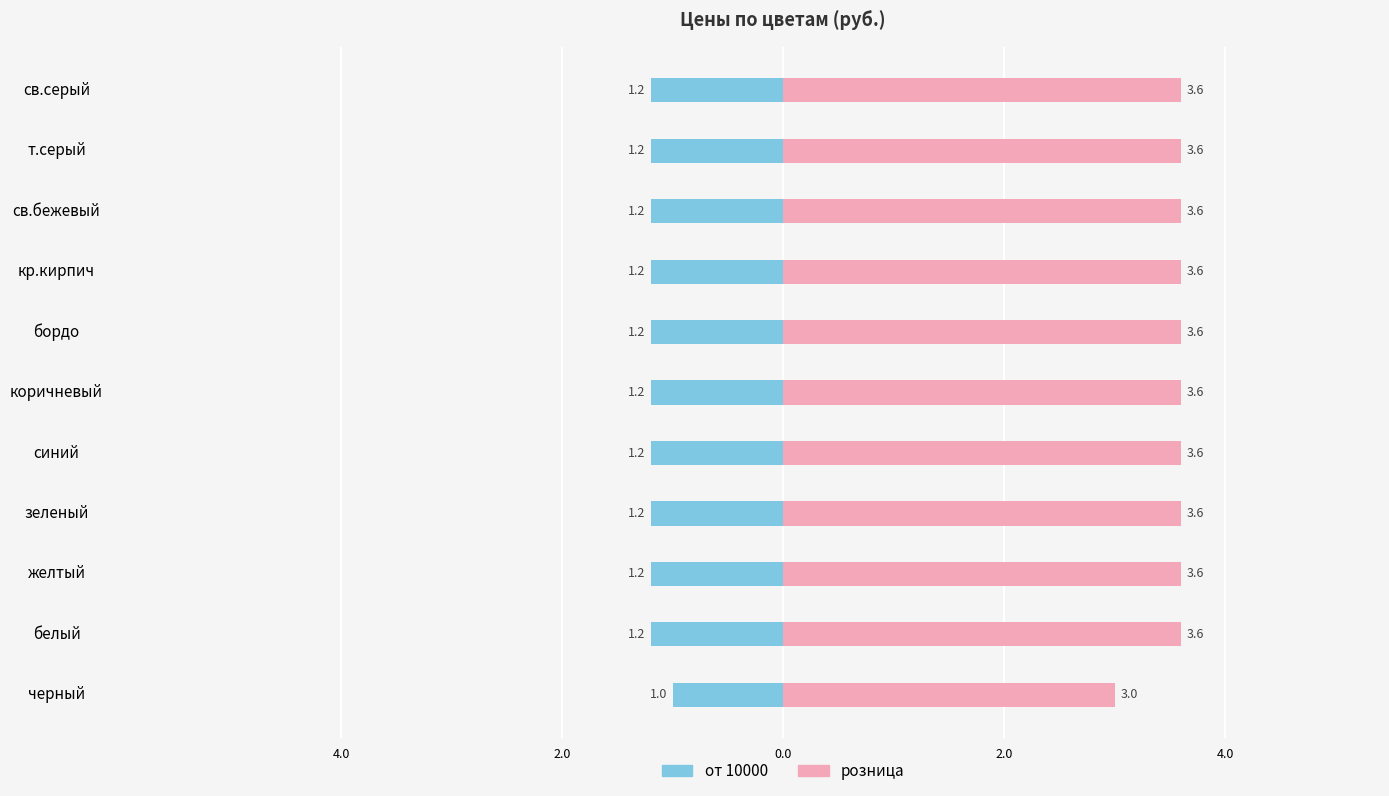

Are the bars grouped side by side (vs. stacked)?

Yes